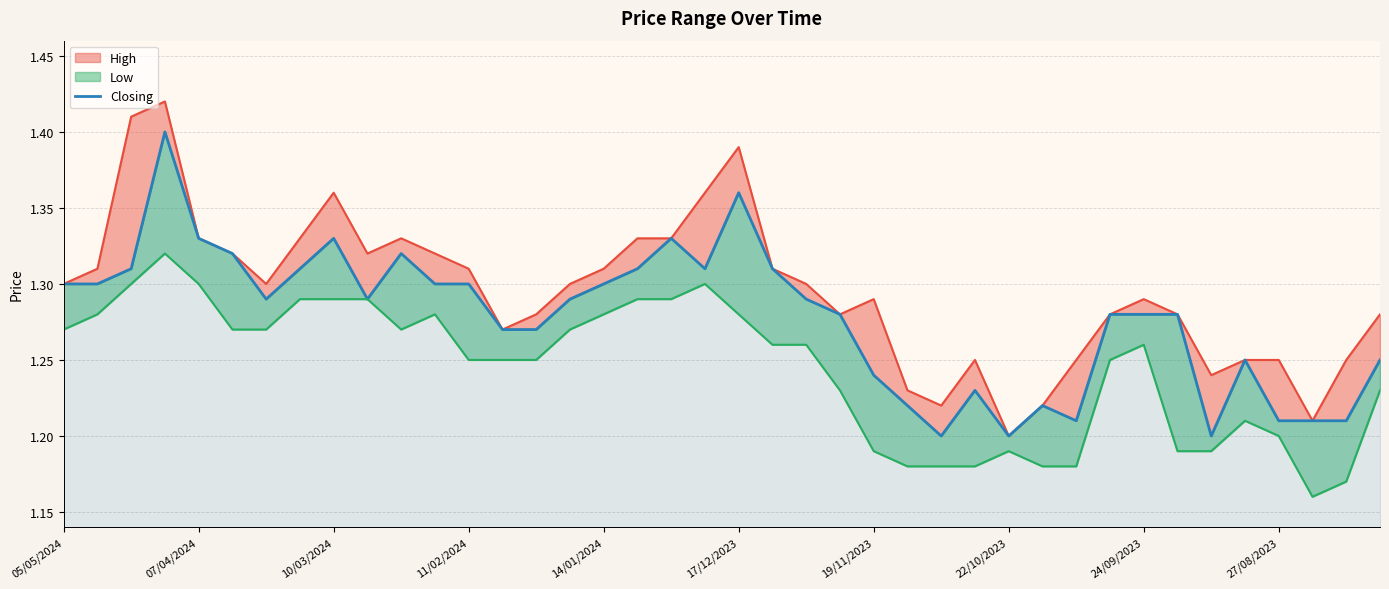

Where is the data nearest to the value 1?

26